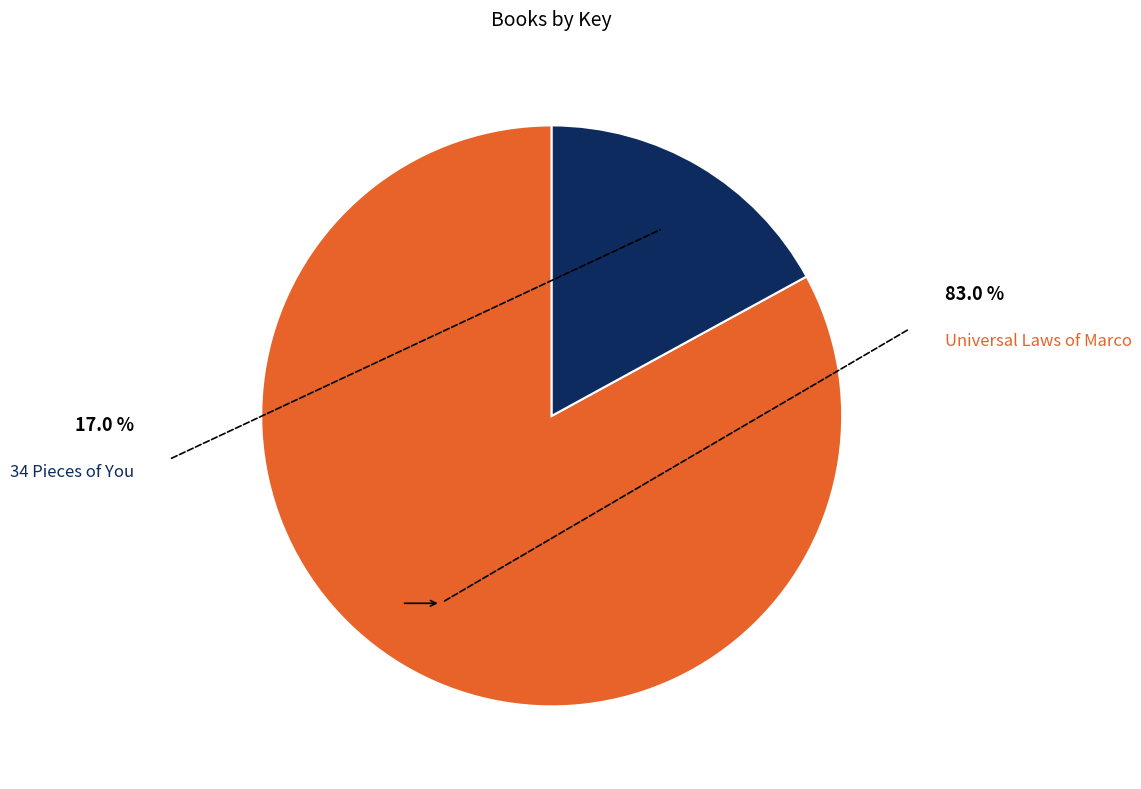

Is there a majority slice in this chart?

Yes